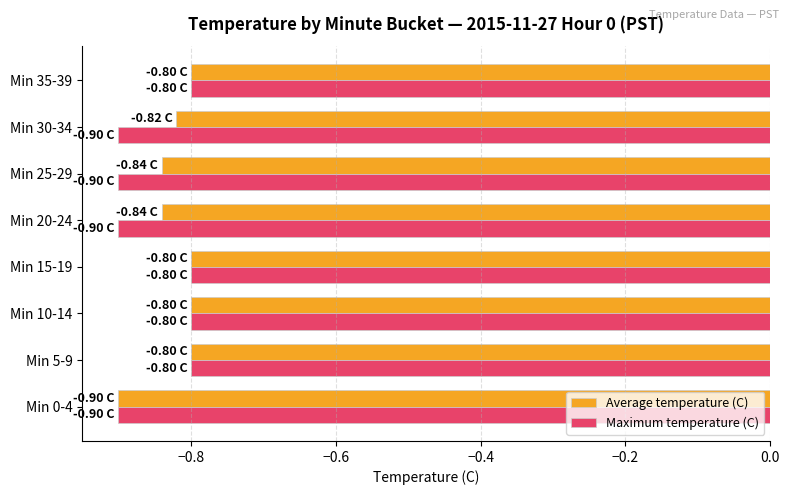

Is the value of Maximum temperature (C) at Min 10-14 greater than the value of Average temperature (C) at Min 30-34?

Yes